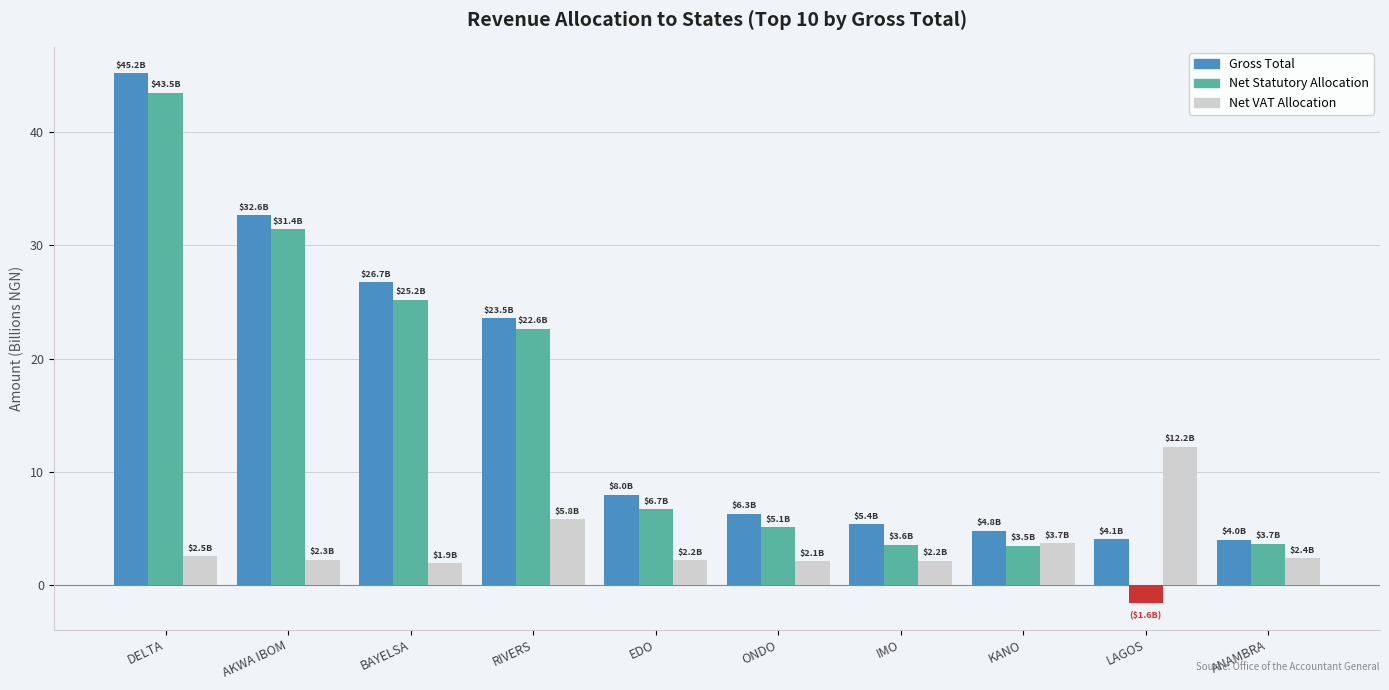

Are the bars grouped side by side (vs. stacked)?

Yes